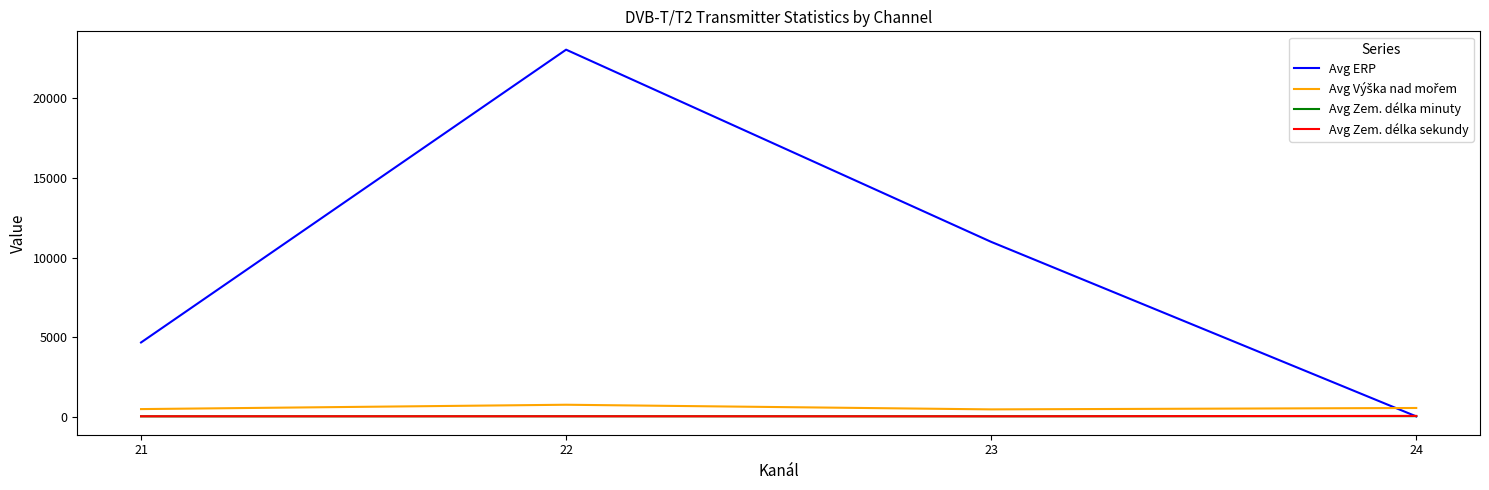

What is the maximum value shown in the chart?

23063.8